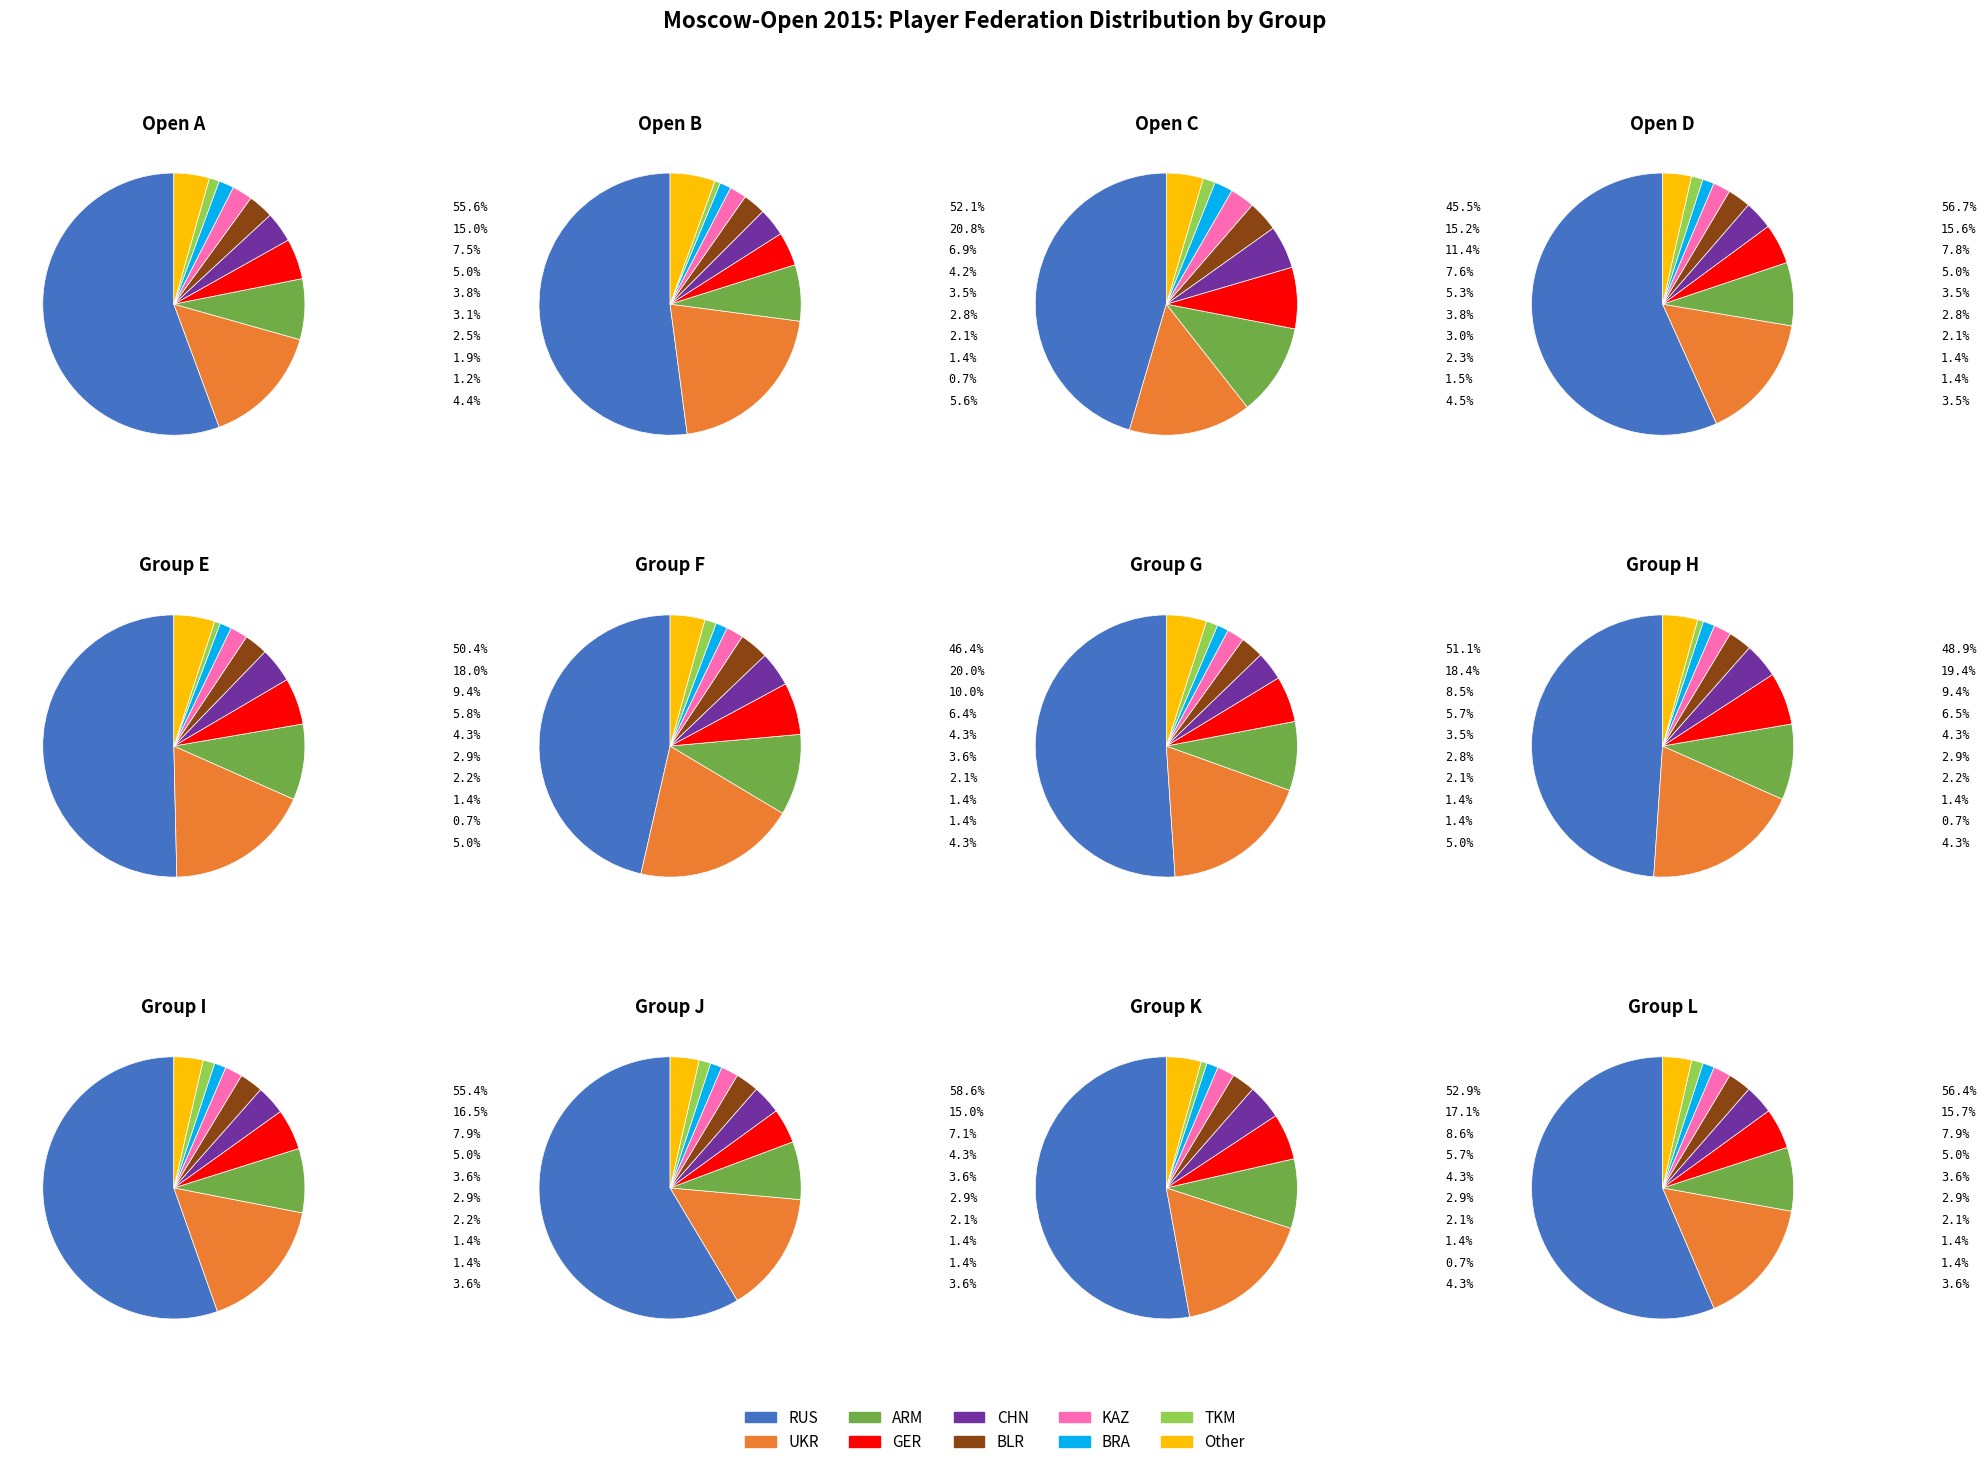

To the nearest percent, what is the difference between the KAZ and TKM slice percentages?

1%